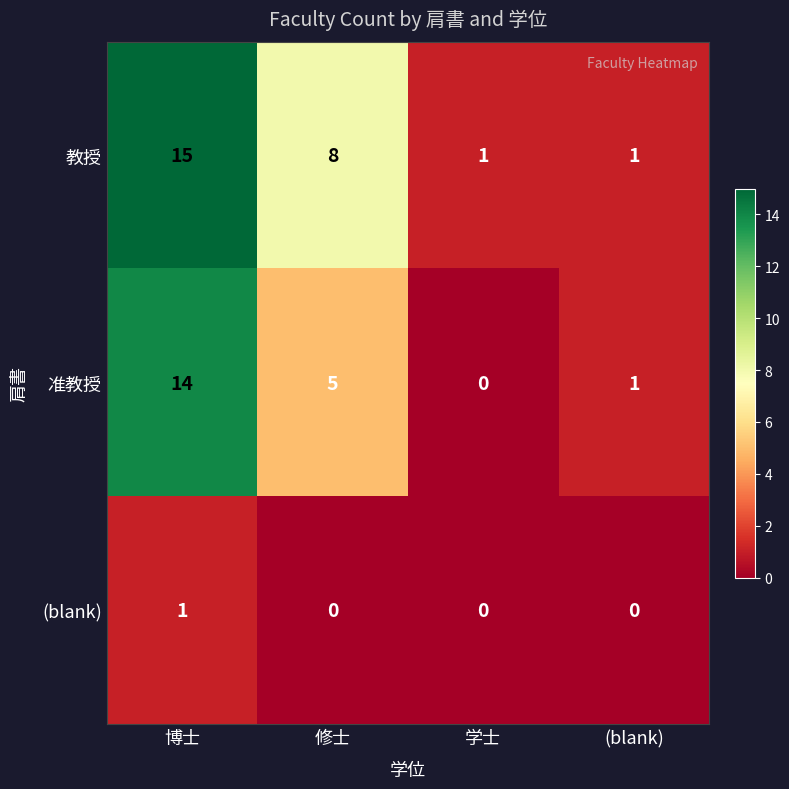

What is the total value across all series at 学士?

1